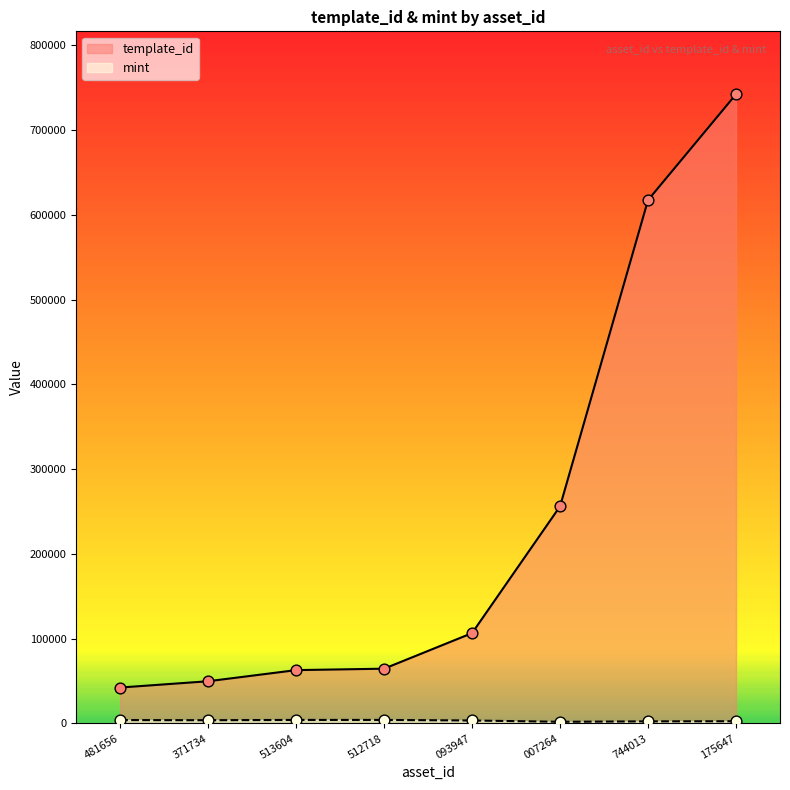

What are all the series names shown in the legend?

template_id, mint